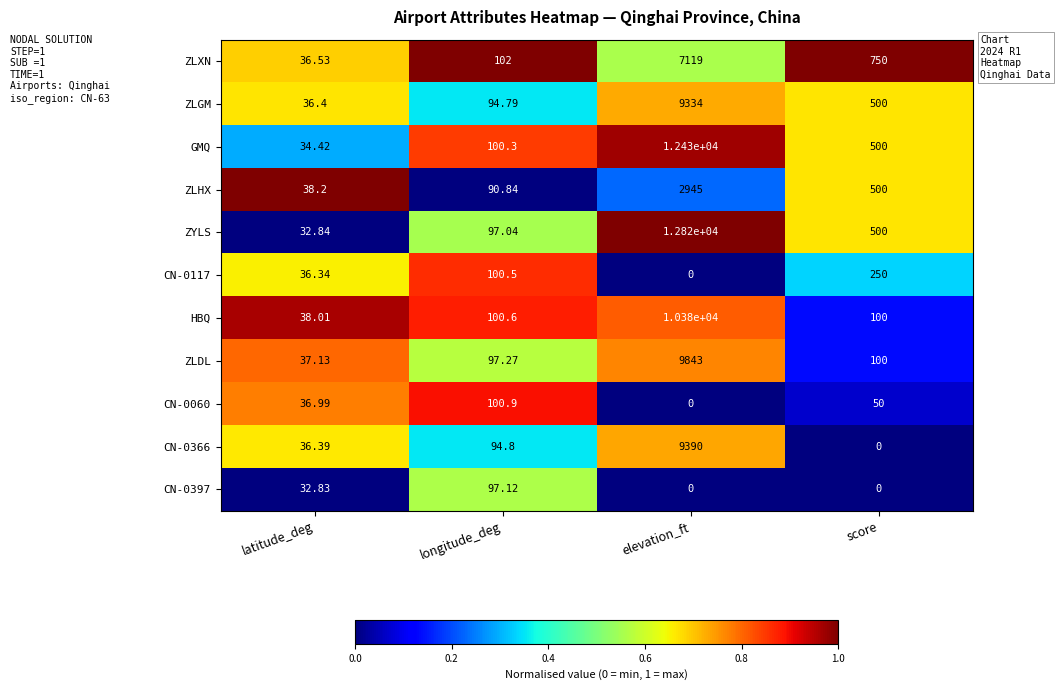

Between longitude_deg and elevation_ft, which series saw the biggest shift?

ZYLS